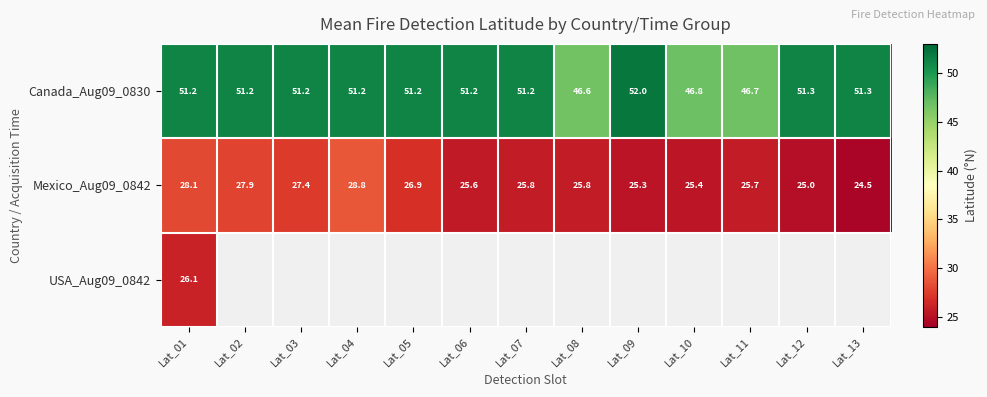

Is it true that Mexico_Aug09_0842 equals 25.8 at Lat_07?

True